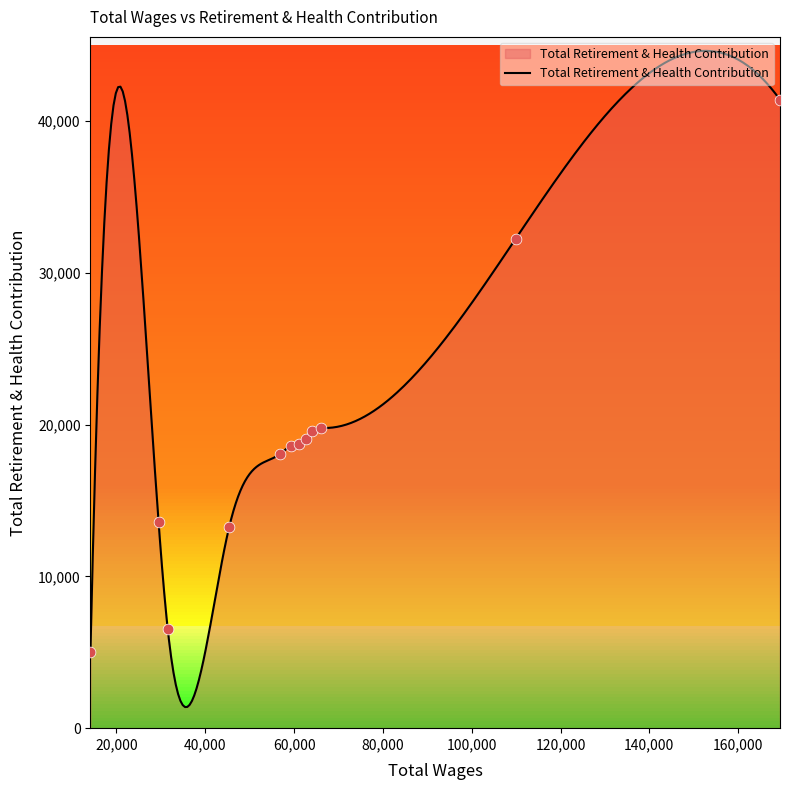

What is the change in value from 109872.0 to 29481.0?

-18628